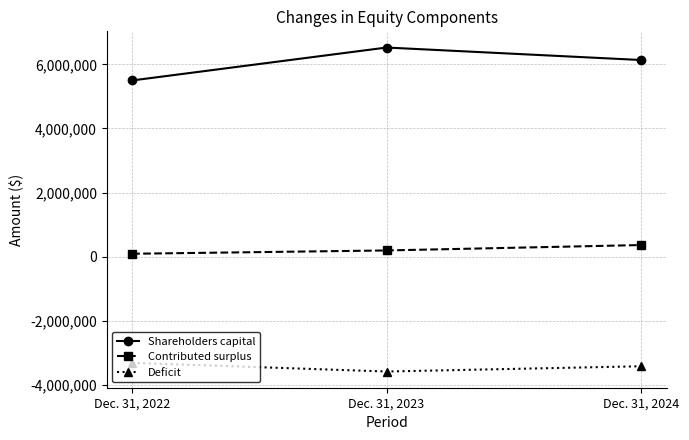

Rank the series at Dec. 31, 2023 from highest to lowest value.

Shareholders capital, Contributed surplus, Deficit